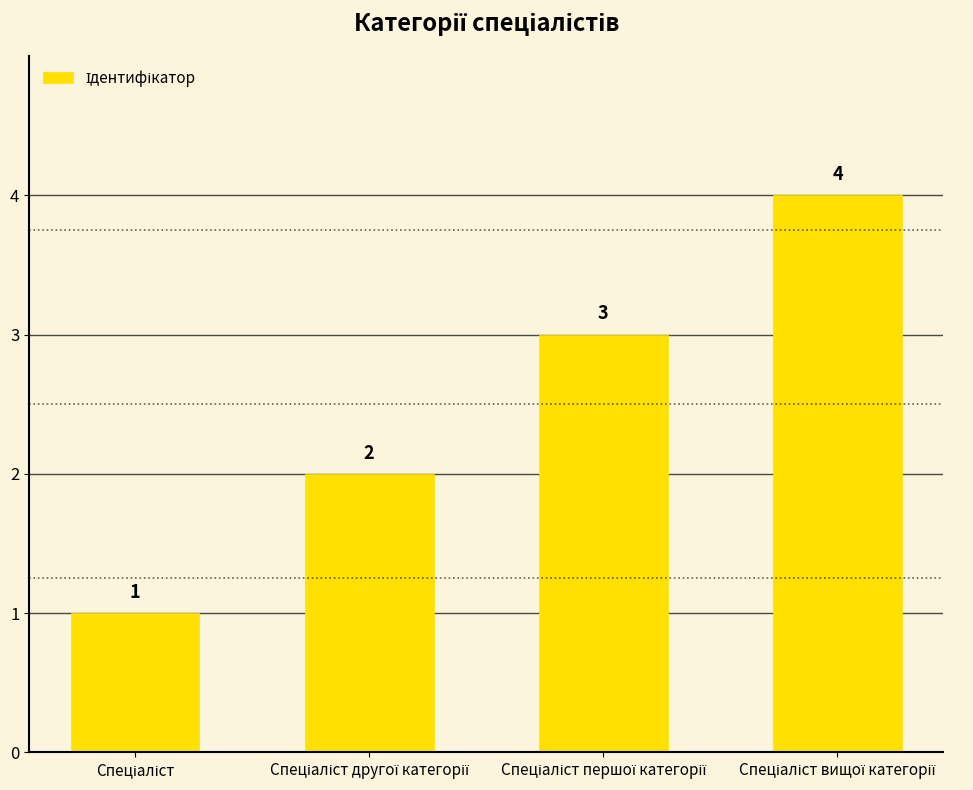

Does the chart contain any negative values?

No